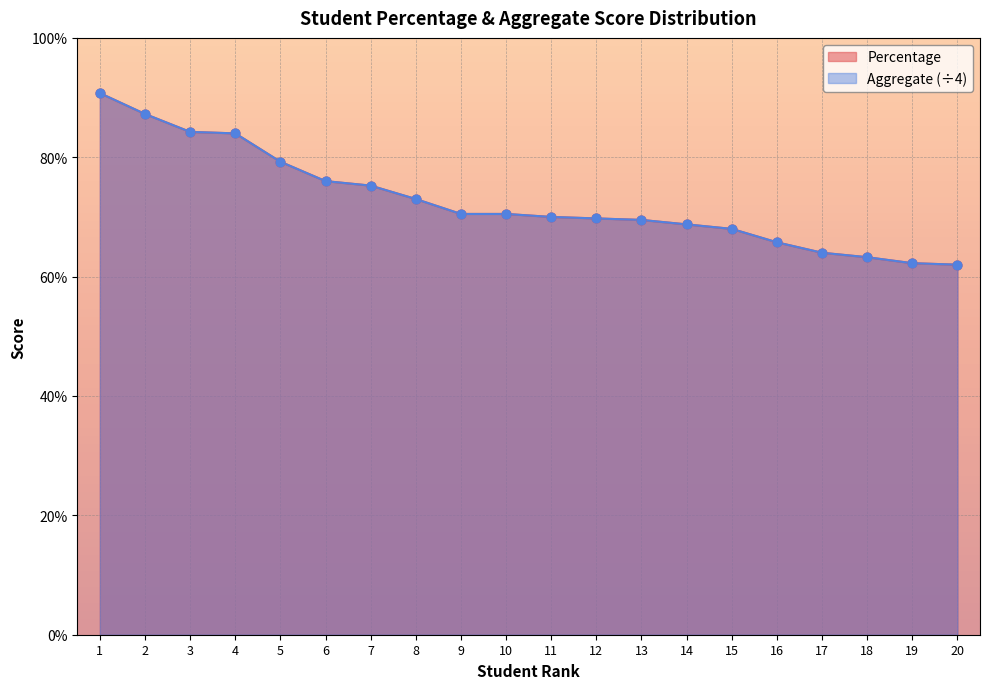

At which category is the sum across all series the highest?

1